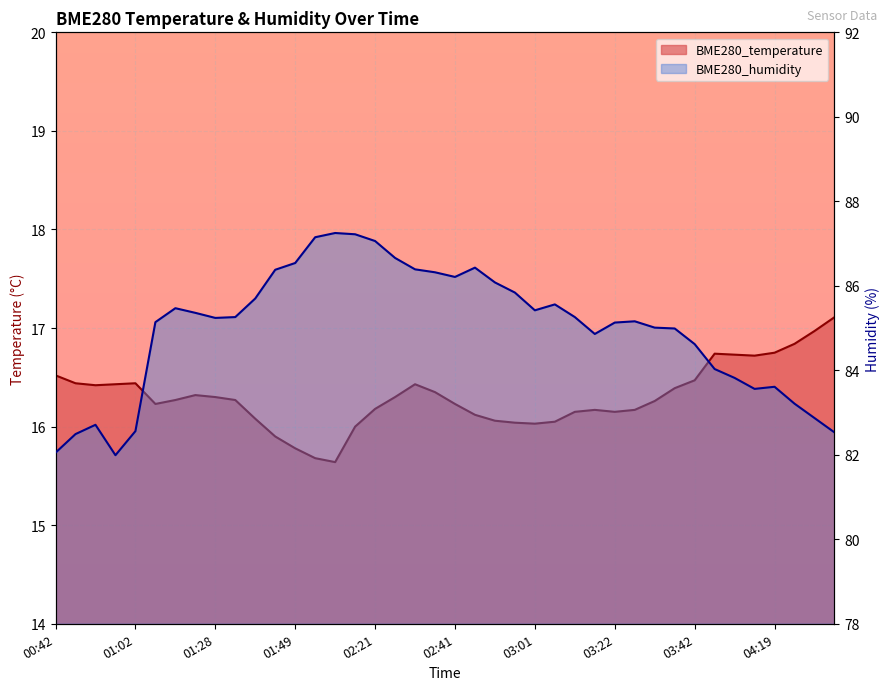

How many lines are shown in the chart?

2